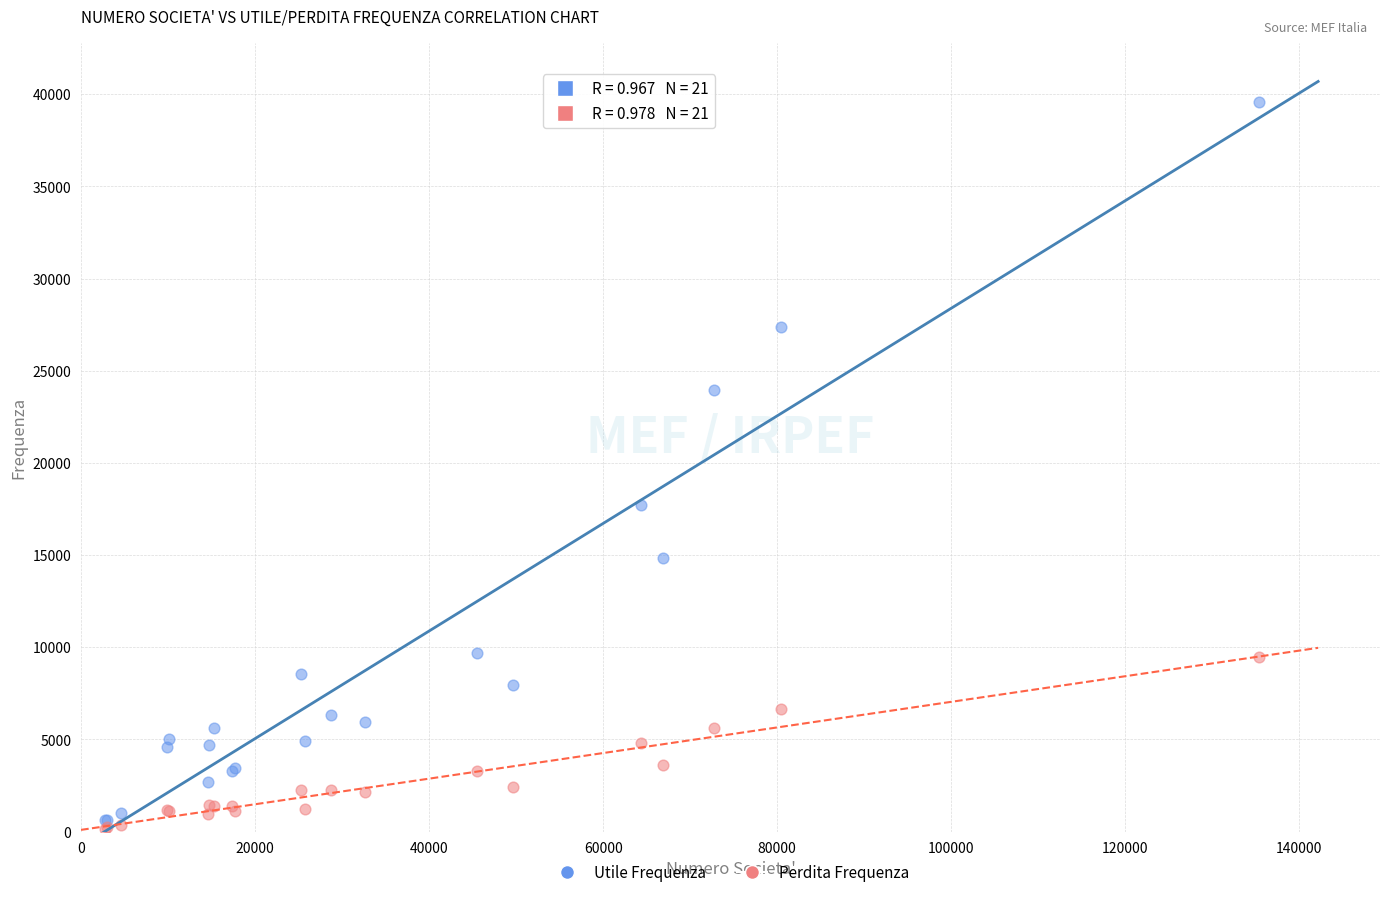

Across all series, what Y value is closest to 19866?

17740